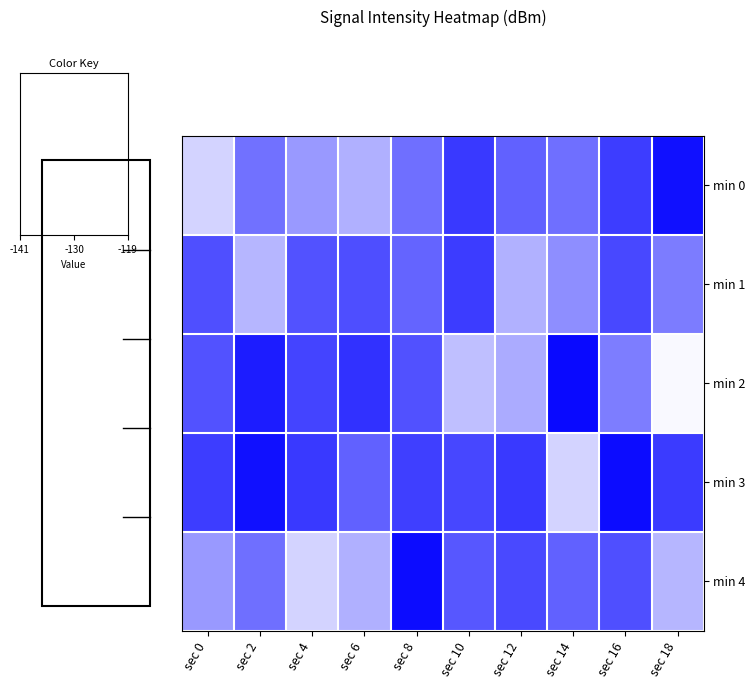

Reading left to right, transcribe all the data shown in this chart.

min 0: sec 0=-137.2	sec 2=-128.8	sec 4=-132.2	sec 6=-134.2	sec 8=-128.6	sec 10=-124.0	sec 12=-127.5	sec 14=-128.6	sec 16=-124.3	sec 18=-120.5
min 1: sec 0=-125.8	sec 2=-134.7	sec 4=-126.2	sec 6=-125.7	sec 8=-127.6	sec 10=-124.2	sec 12=-134.2	sec 14=-131.2	sec 16=-125.2	sec 18=-129.7
min 2: sec 0=-126.2	sec 2=-121.4	sec 4=-124.9	sec 6=-123.4	sec 8=-126.0	sec 10=-135.5	sec 12=-133.7	sec 14=-119.9	sec 16=-129.8	sec 18=-140.4
min 3: sec 0=-124.3	sec 2=-120.5	sec 4=-124.0	sec 6=-127.5	sec 8=-124.4	sec 10=-125.1	sec 12=-124.1	sec 14=-137.3	sec 16=-120.0	sec 18=-124.1
min 4: sec 0=-132.2	sec 2=-128.6	sec 4=-137.2	sec 6=-134.2	sec 8=-120.0	sec 10=-126.5	sec 12=-125.4	sec 14=-127.4	sec 16=-125.8	sec 18=-134.7